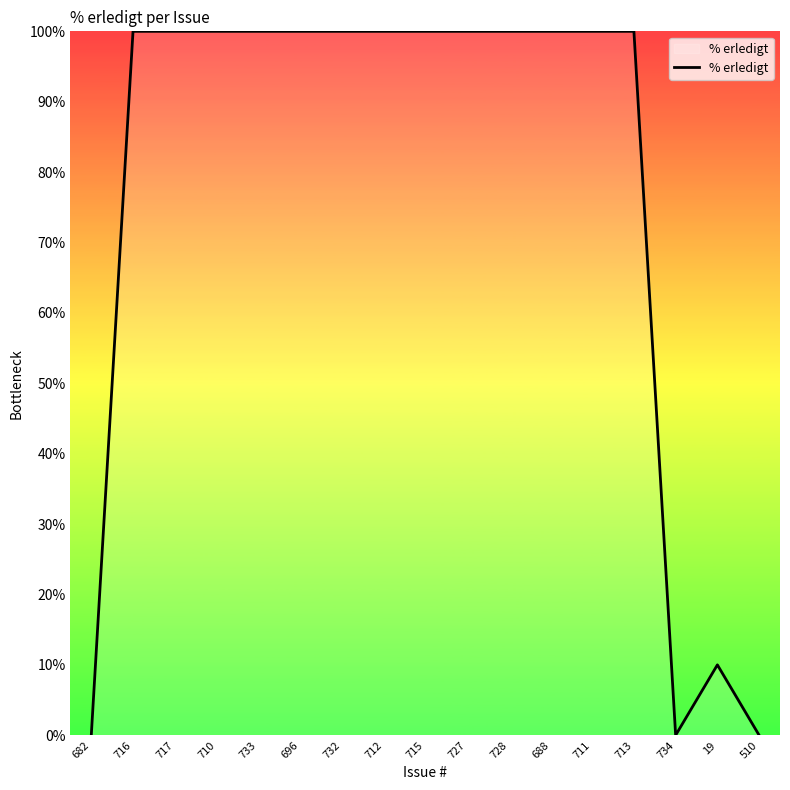

The chart shows a value of 66 at 733. True or false?

False